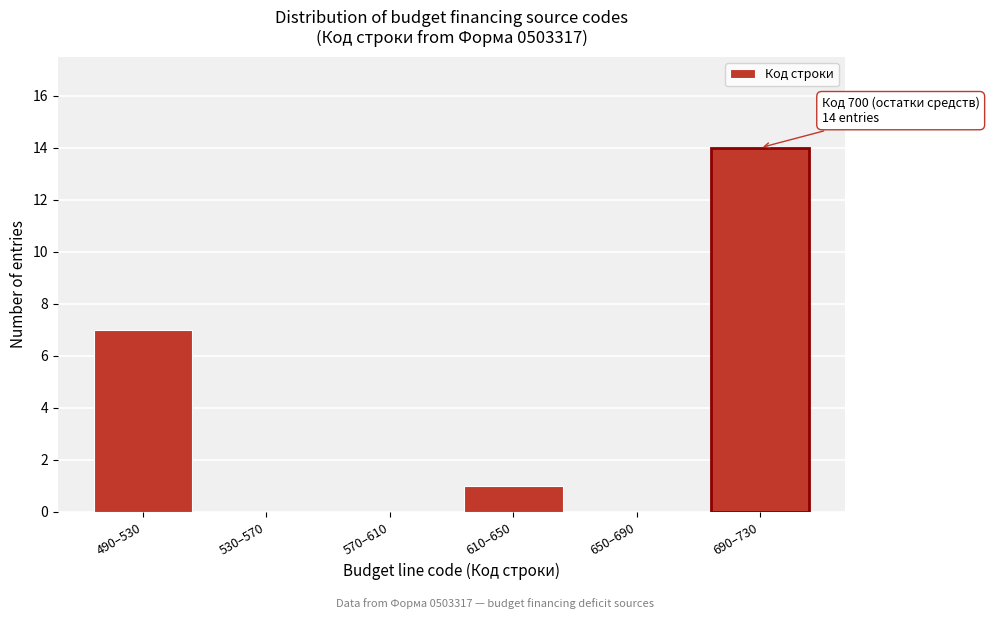

Reading left to right, what are all the values shown in this chart?

490–530=7	530–570=0	570–610=0	610–650=1	650–690=0	690–730=14